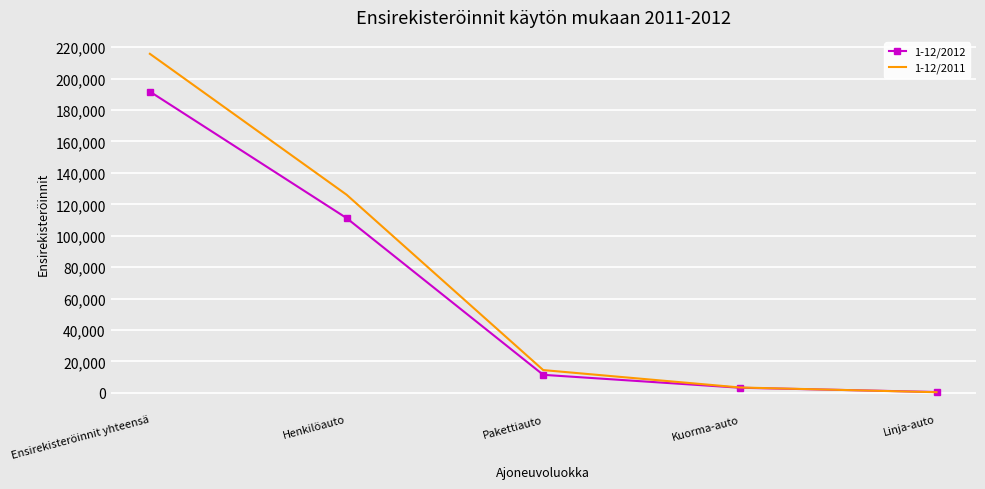

What is the total value across all series at Ensirekisteröinnit yhteensä?

407544